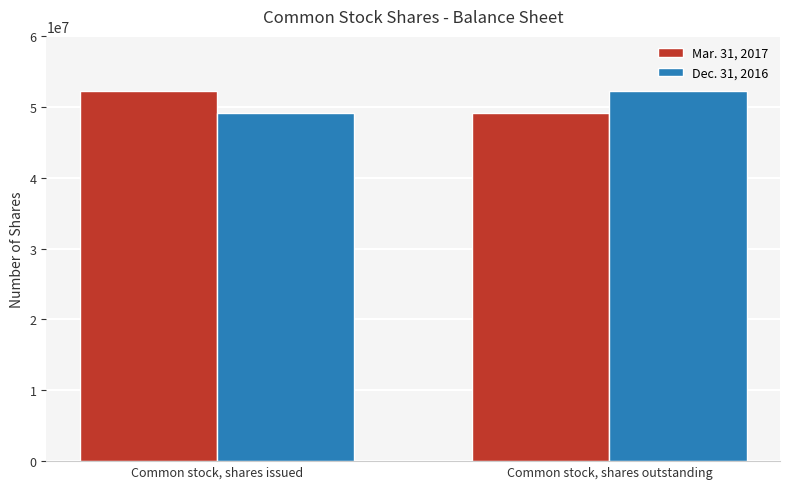

At Common stock, shares issued, list the series in order from smallest to largest.

Dec. 31, 2016, Mar. 31, 2017